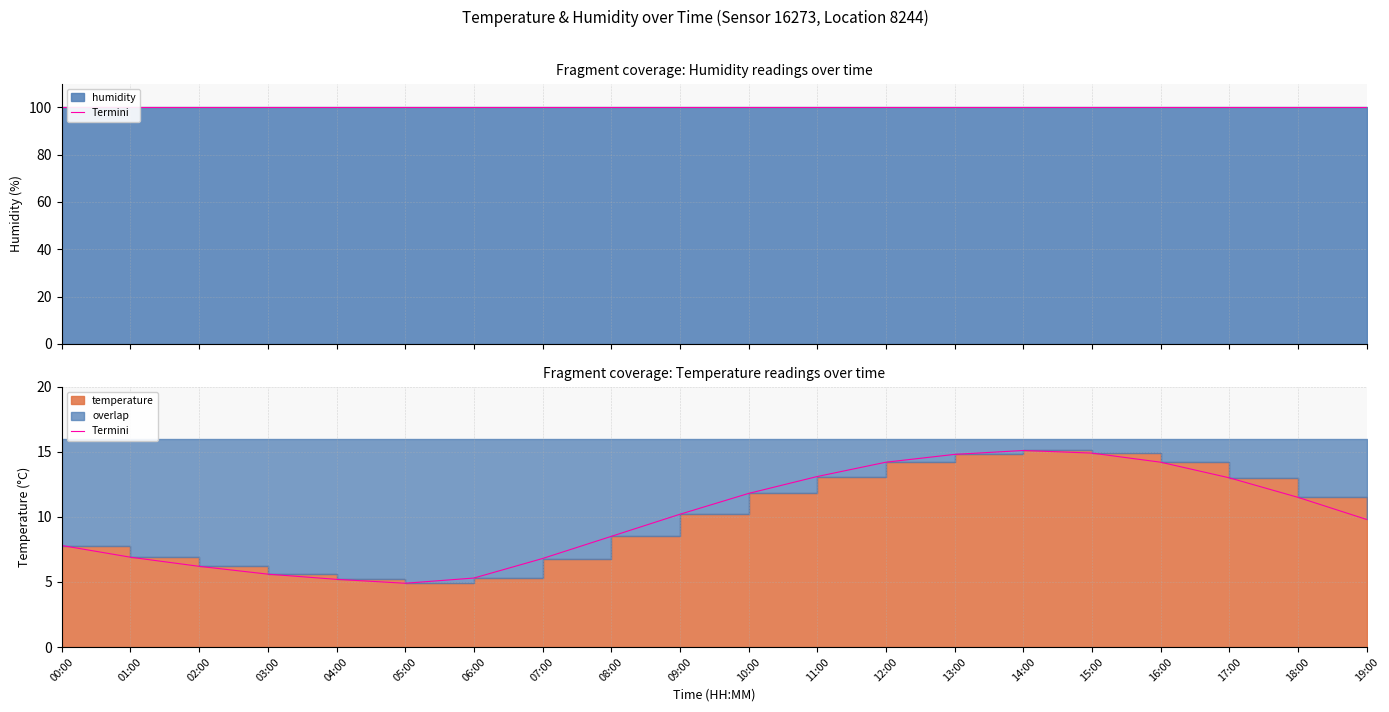

What is the average value?

10.0